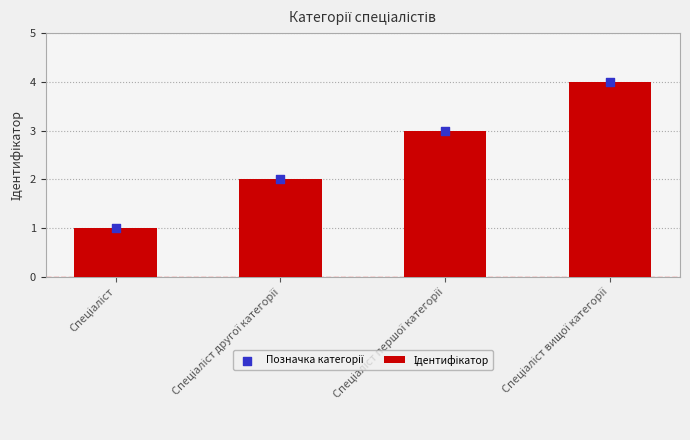

Which series has the largest total across all categories?

Ідентифікатор